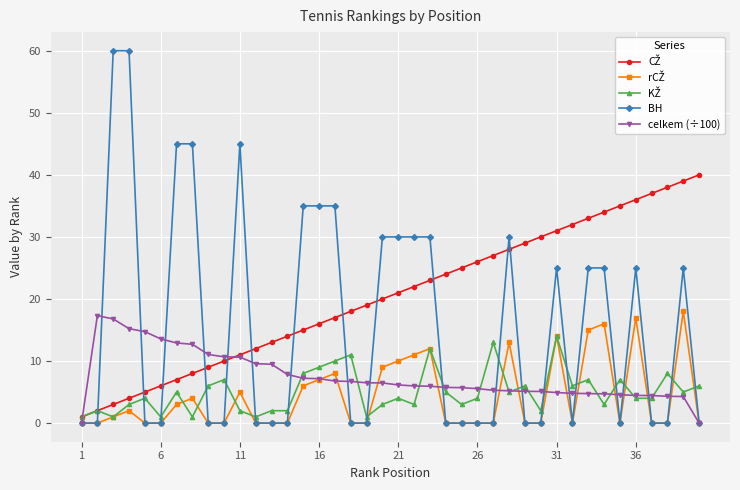

How many series are shown in this chart?

5